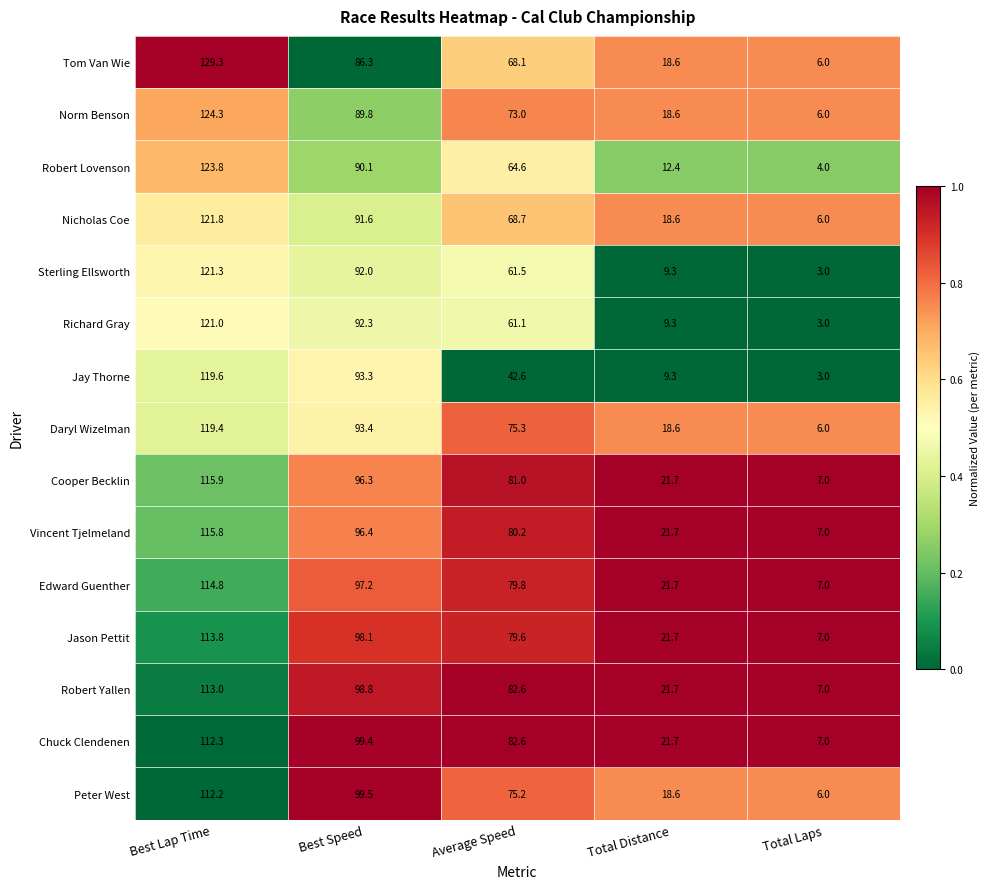

The Sterling Ellsworth series shows 92.0 at Best Speed. True or false?

True